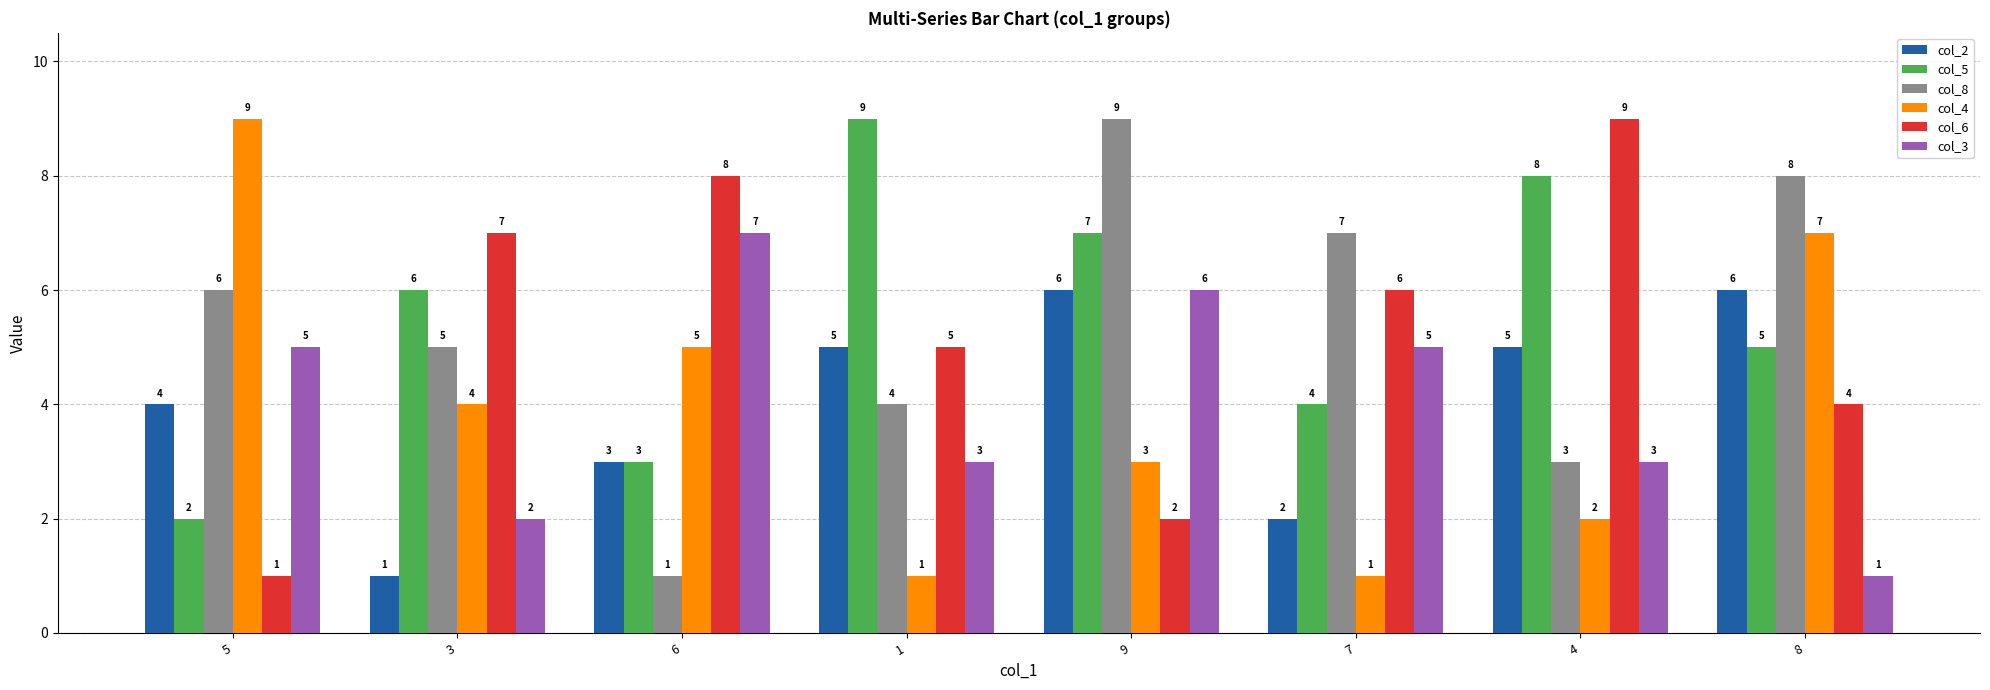

Is it true that col_2 equals 5 at 1?

True